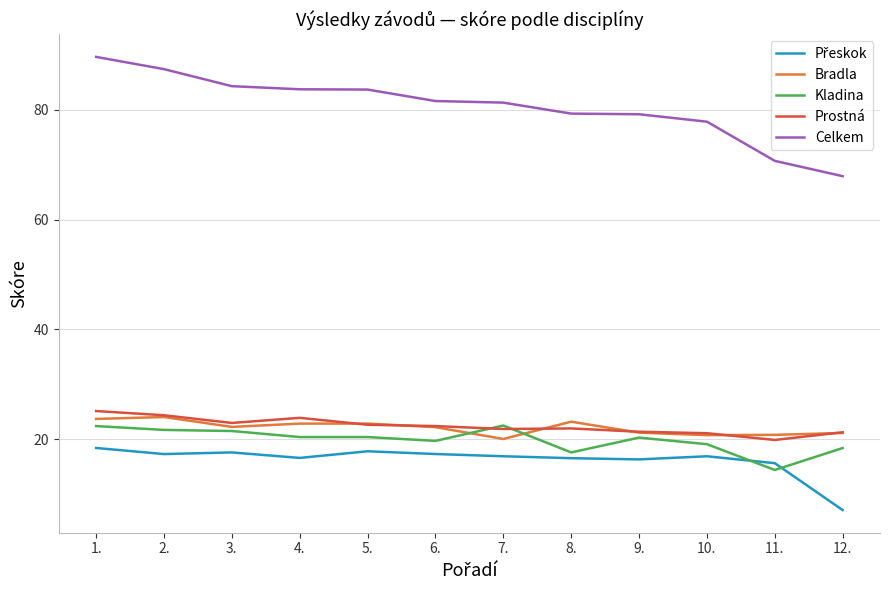

What position from the left is 5.?

5